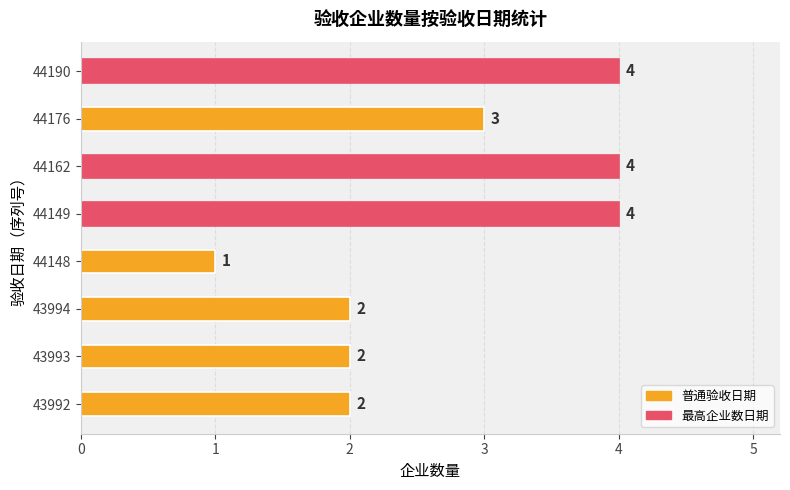

What is the change in value from 43994 to 44149?

+2